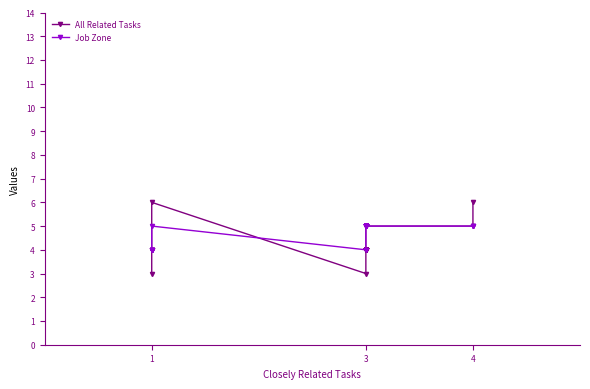

Rank the series by their average value, from lowest to highest.

All Related Tasks, Job Zone